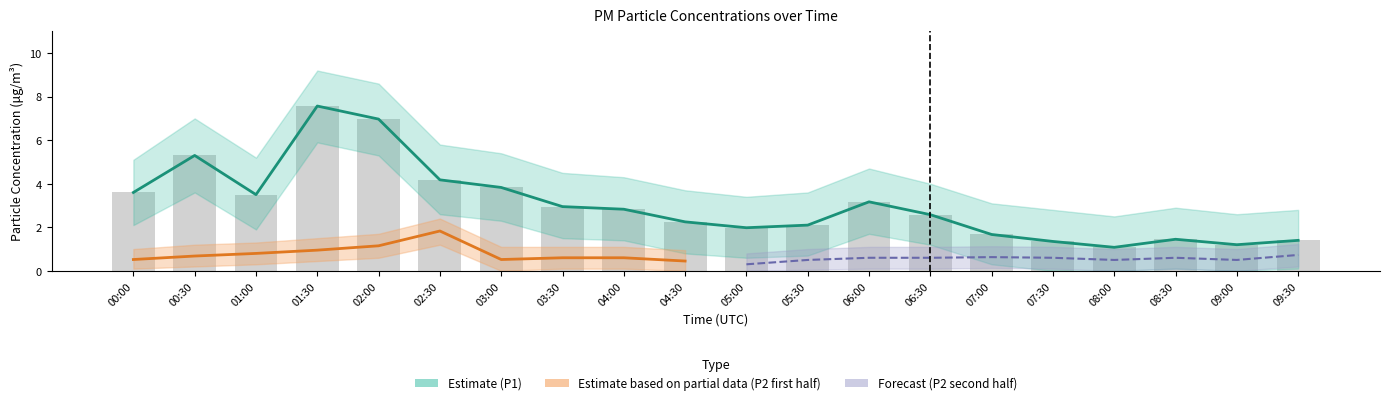

At which label does P1 first exceed 2?

00:00